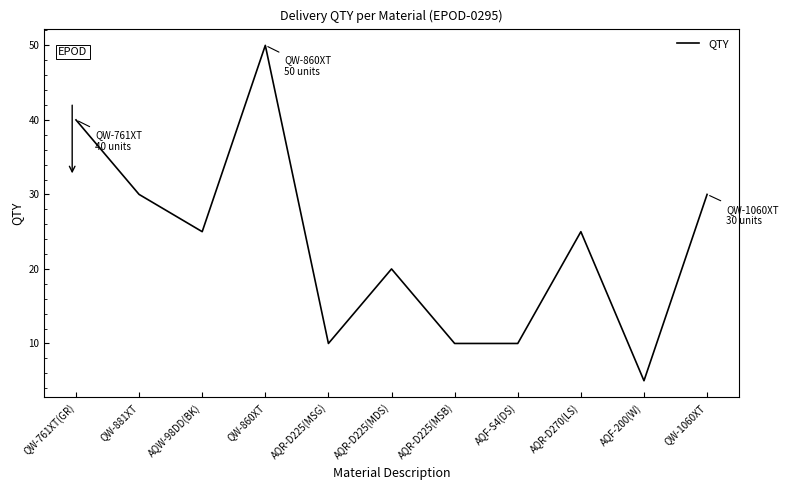

What is the difference between the second highest and minimum values?

35